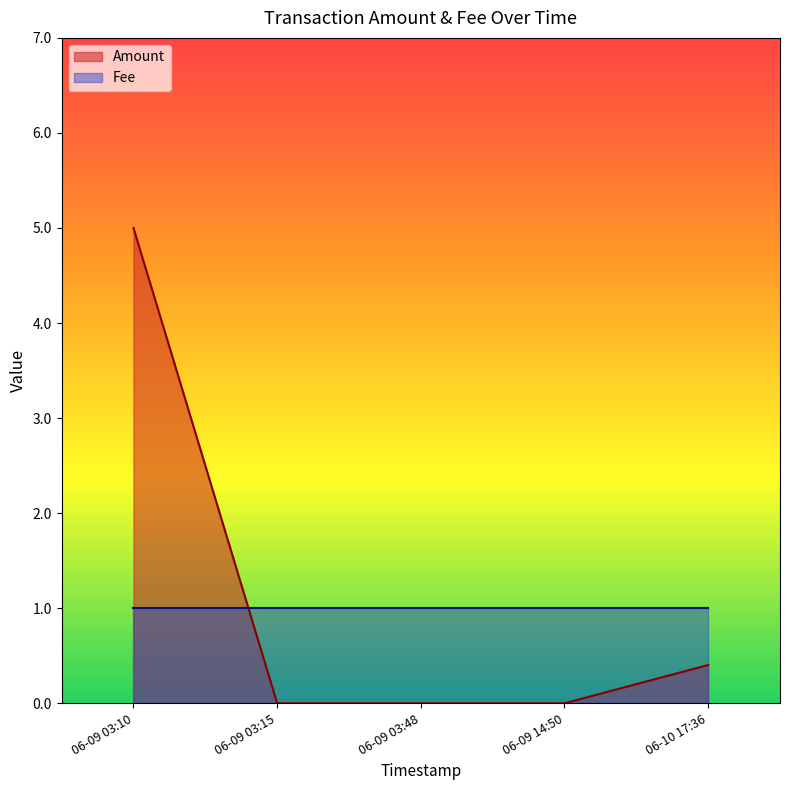

Rank the series by their average value, from highest to lowest.

Amount, Fee